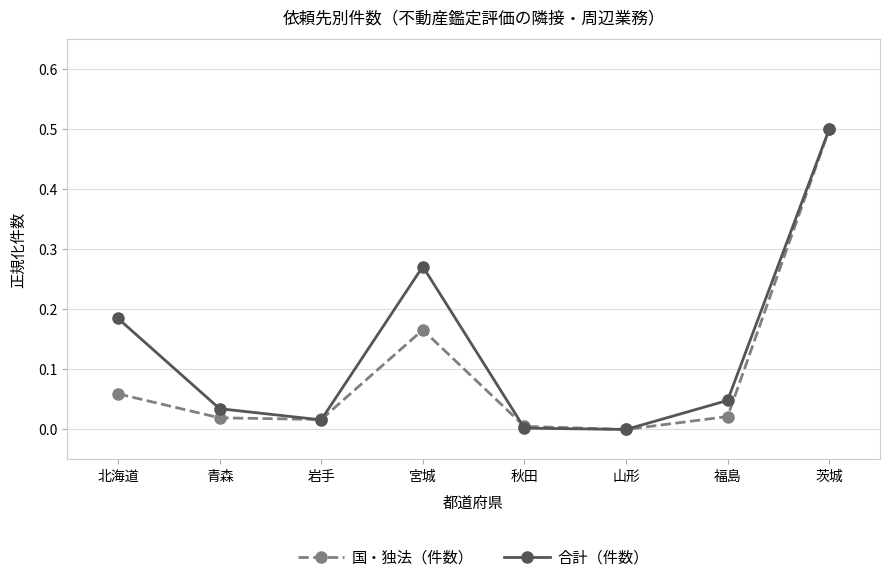

Does the chart display data point markers on the line(s)?

Yes